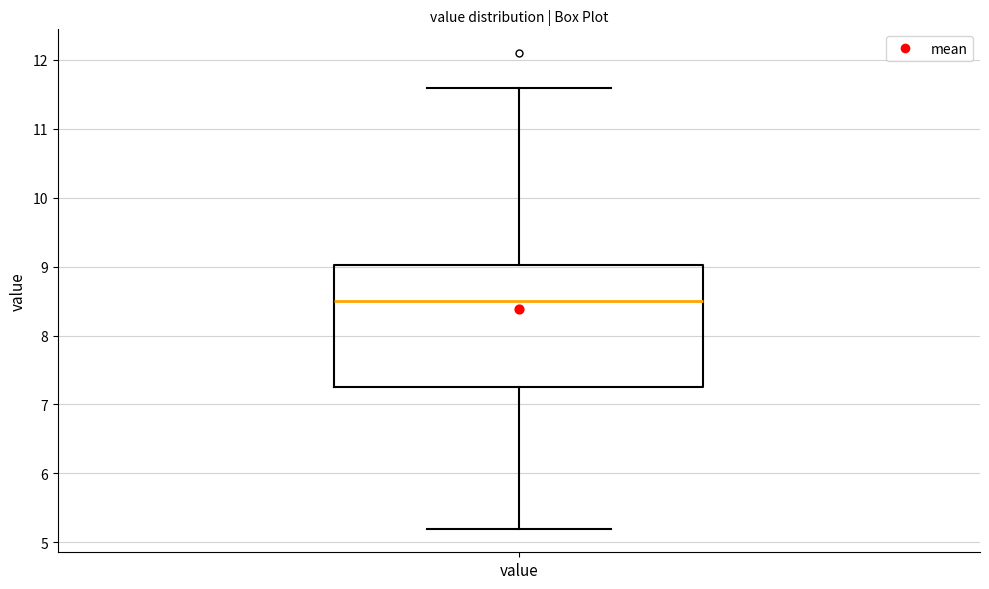

Where does the upper whisker of the box for value end on the y-axis? The values are not printed on the chart, so give them approximately, as read against the axis.

11.6